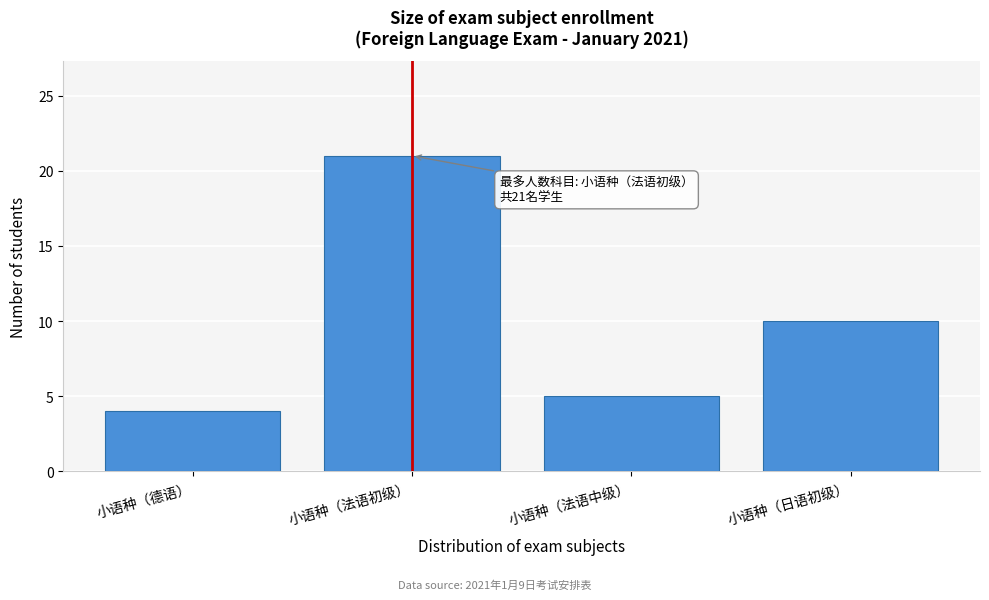

Reading left to right, what are all the values shown in this chart?

小语种（德语）=4	小语种（法语初级）=21	小语种（法语中级）=5	小语种（日语初级）=10